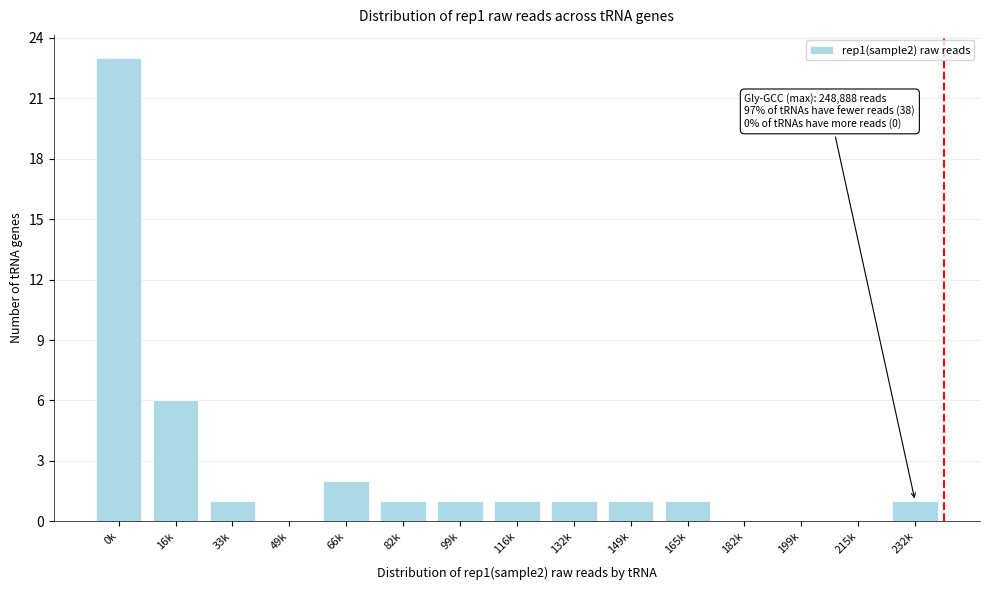

Reading left to right, what are all the values shown in this chart?

0k=23	16k=6	33k=1	49k=0	66k=2	82k=1	99k=1	116k=1	132k=1	149k=1	165k=1	182k=0	199k=0	215k=0	232k=1